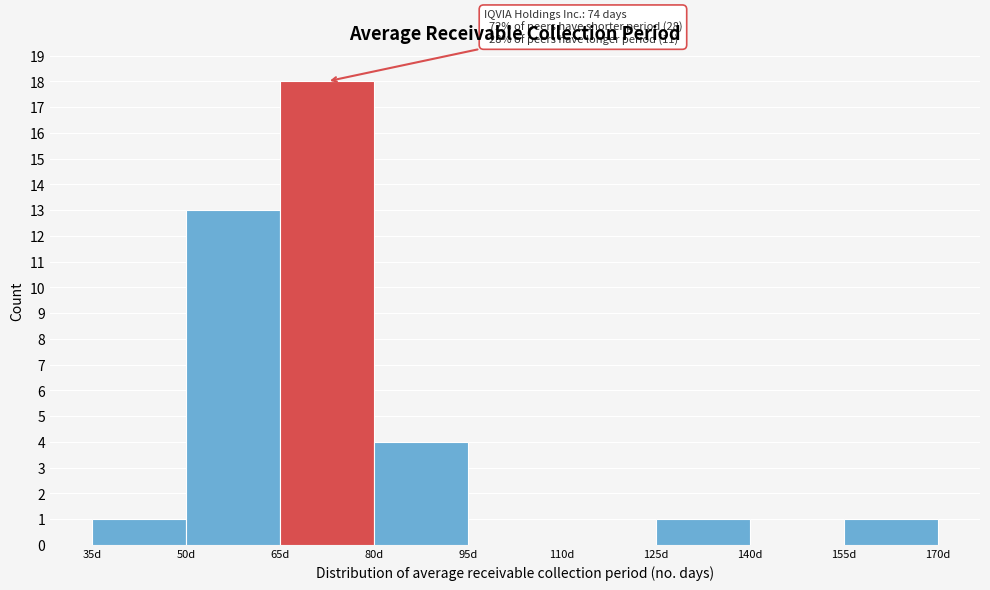

Which range on the x-axis has the tallest bar?

65 to 80